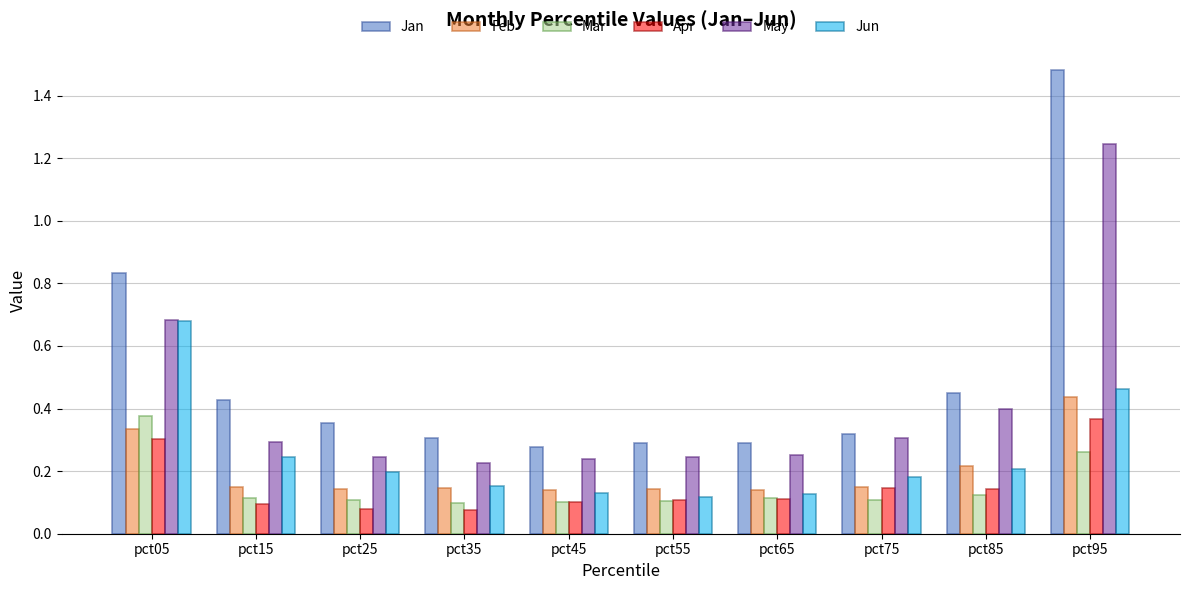

Which series has the largest total across all categories?

Jan